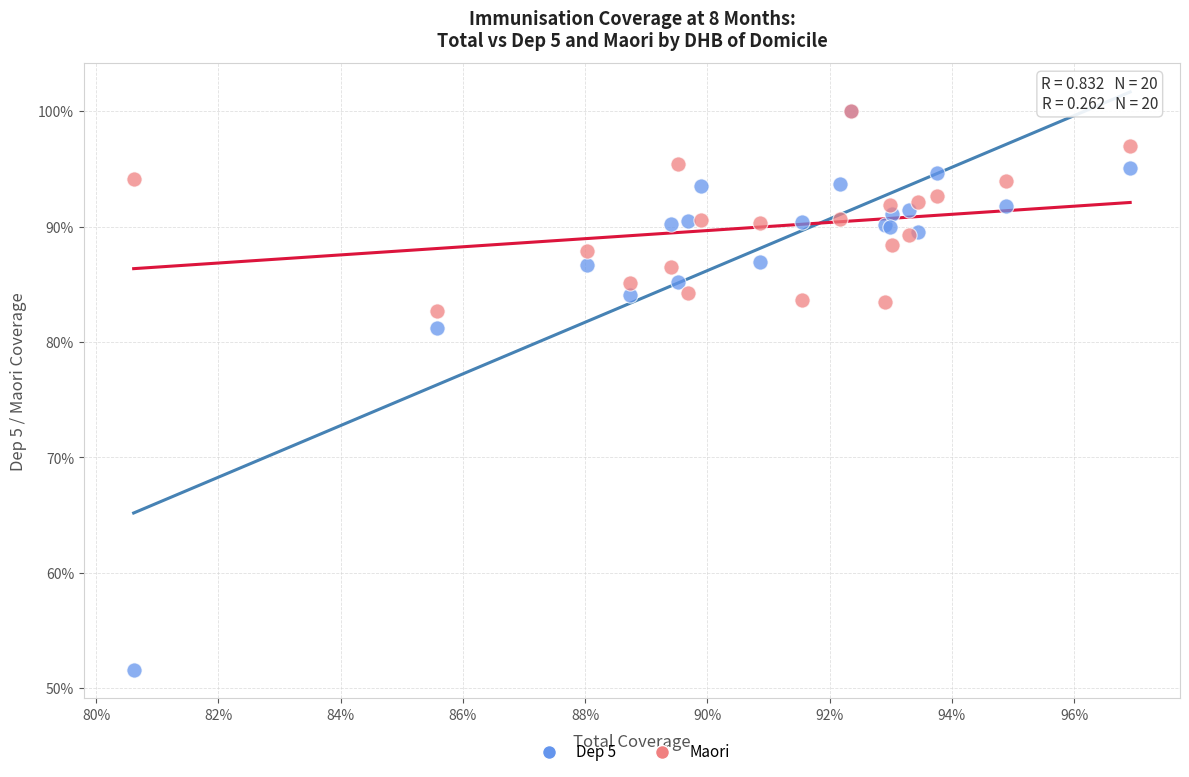

Which series reaches the minimum Y coordinate?

Dep 5